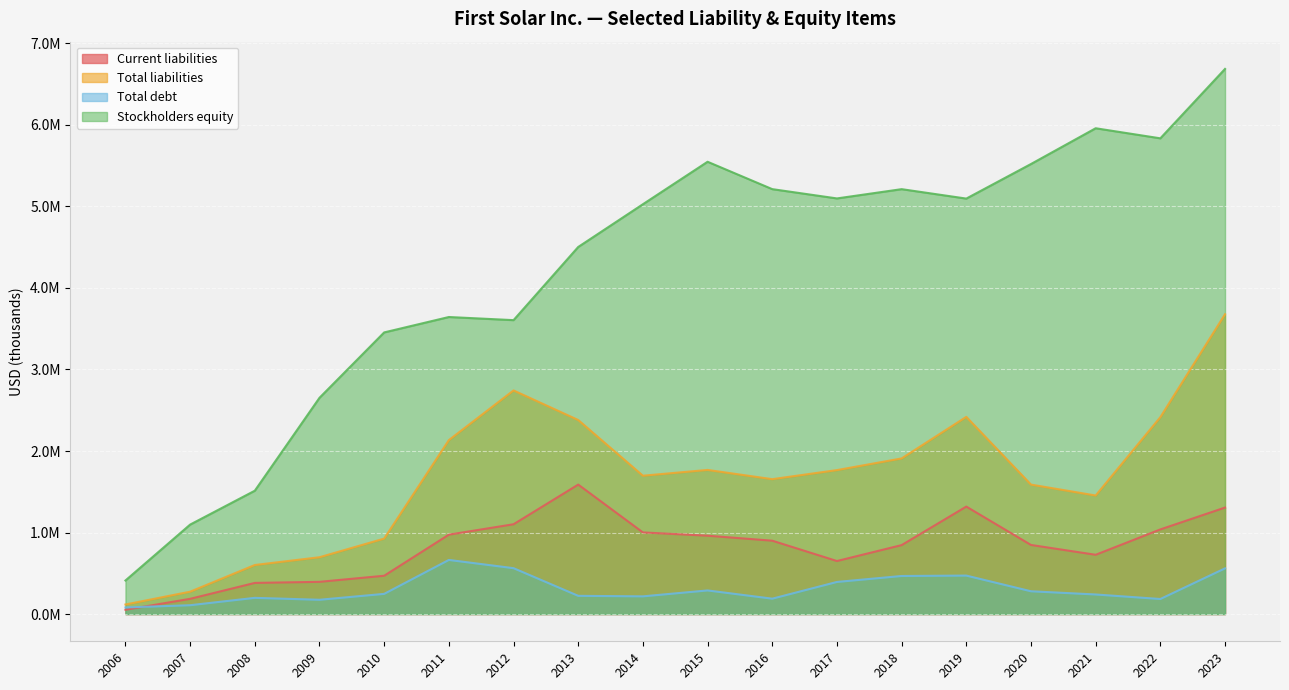

True or false: Current liabilities and Total liabilities intersect in this chart.

False